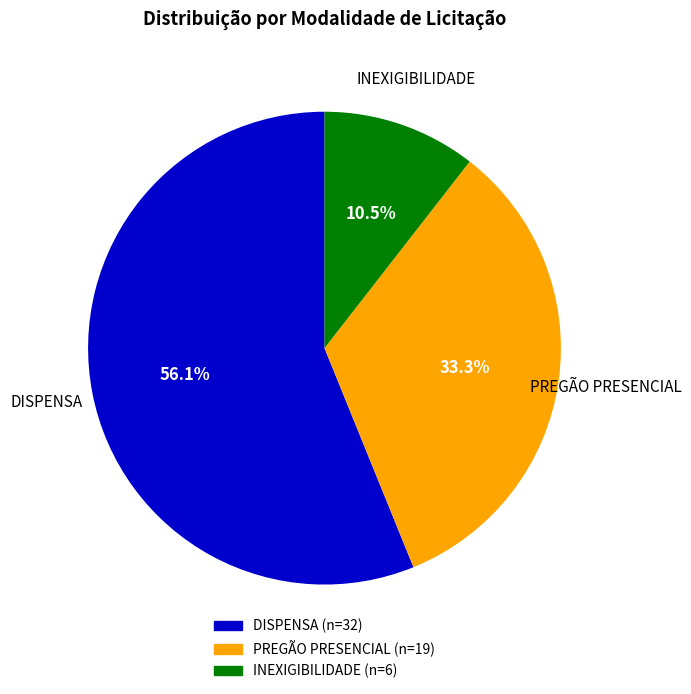

Which has a higher value, INEXIGIBILIDADE or DISPENSA?

DISPENSA